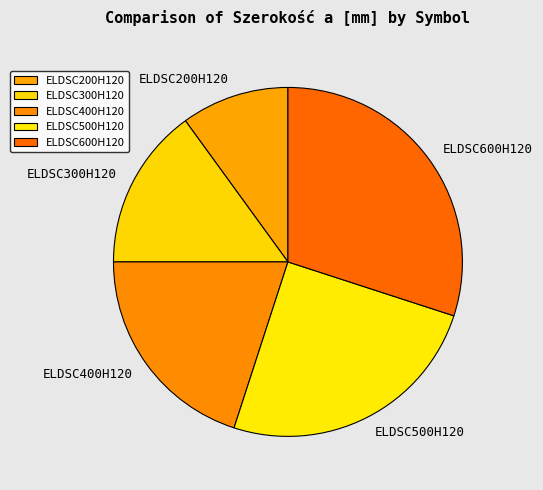

Which category has the smallest portion of the pie?

ELDSC200H120